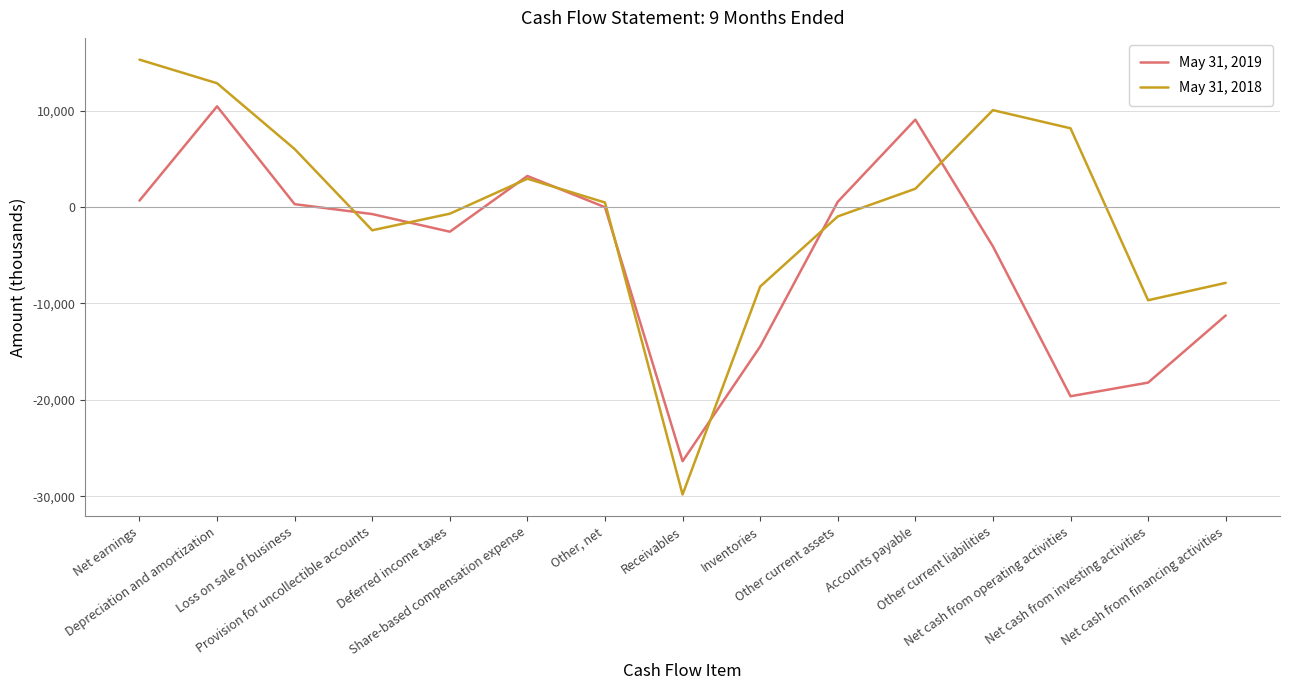

At which label does May 31, 2018 first exceed 473?

Net earnings